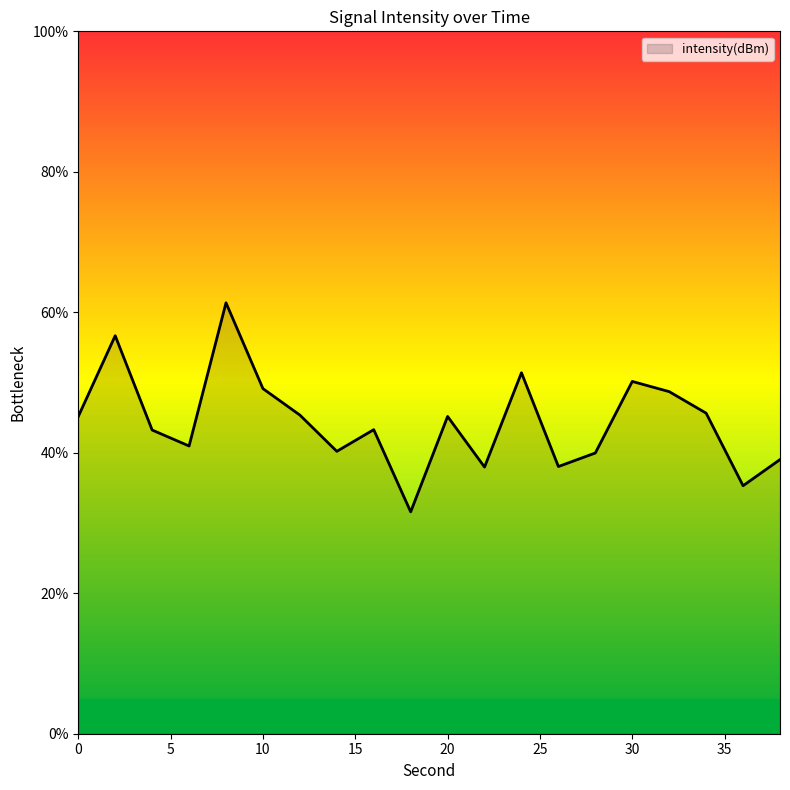

What is the smallest value displayed?

31.6